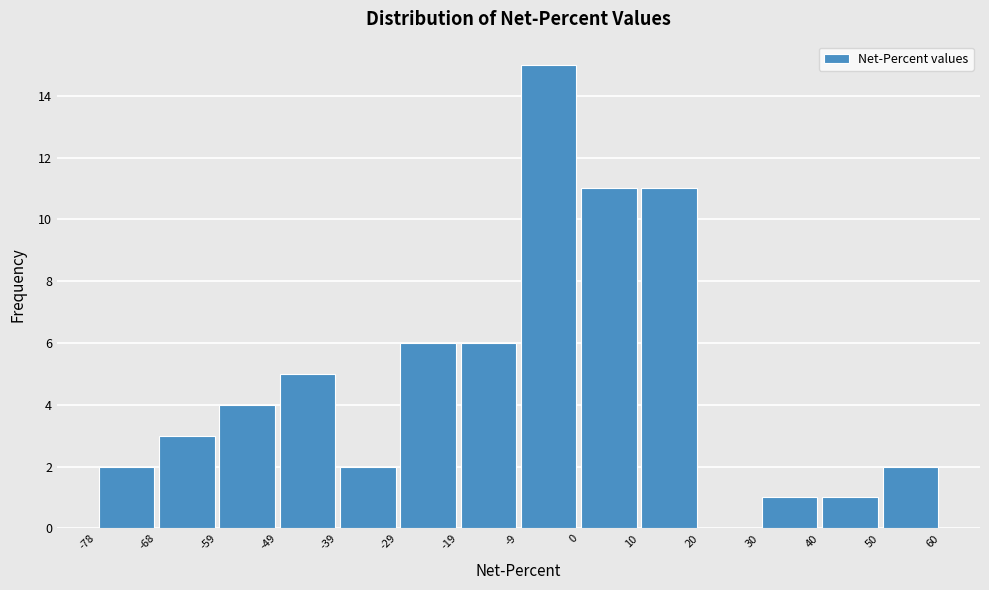

Over which range of the x-axis is the bar tallest?

-9 to 0